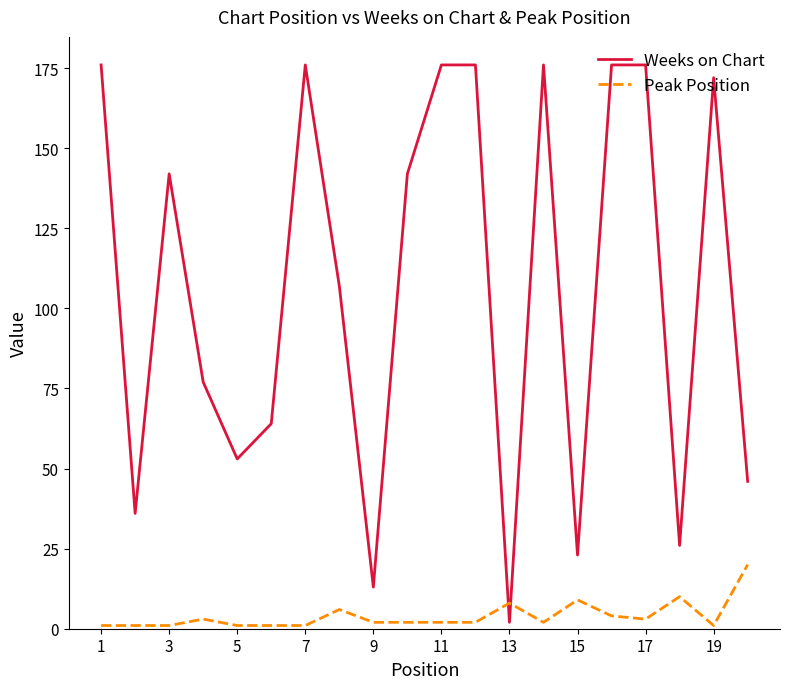

List the series in order of their overall mean, lowest first.

Peak Position, Weeks on Chart